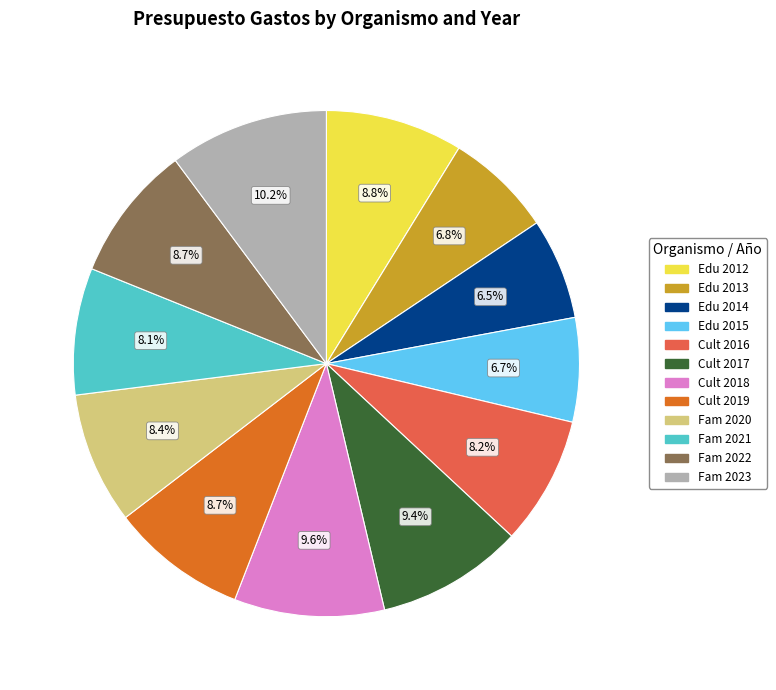

Is there a majority slice in this chart?

No